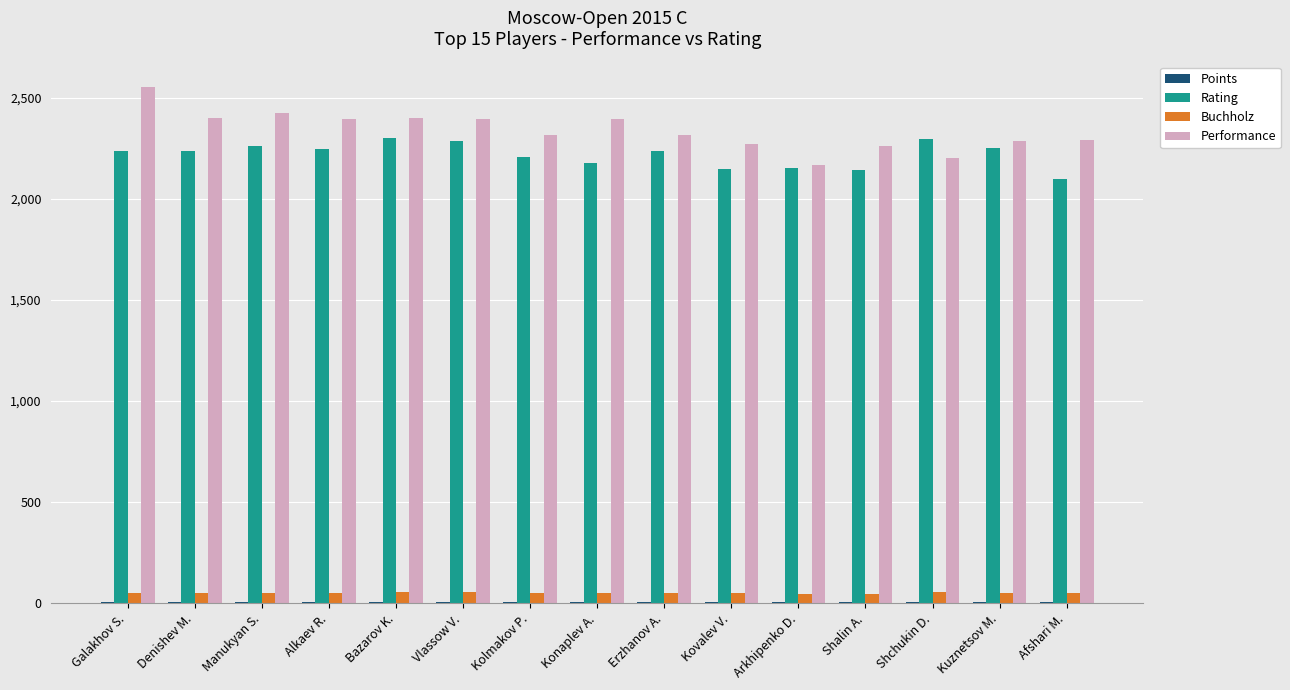

The value of Performance at Arkhipenko D. is 473.7. True or false?

False